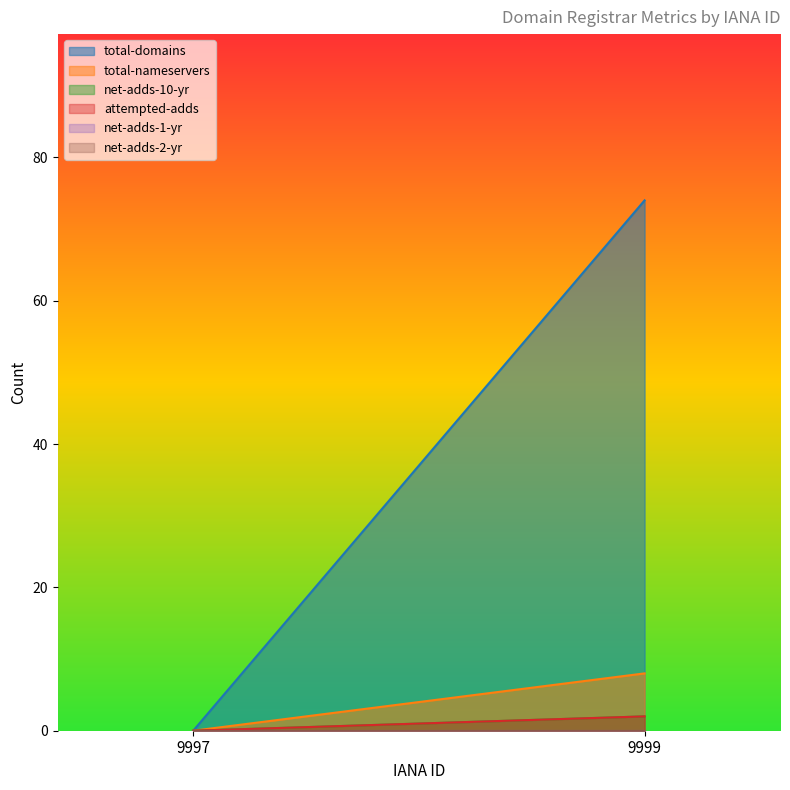

Is it true that total-nameservers equals -3 at 9997?

False